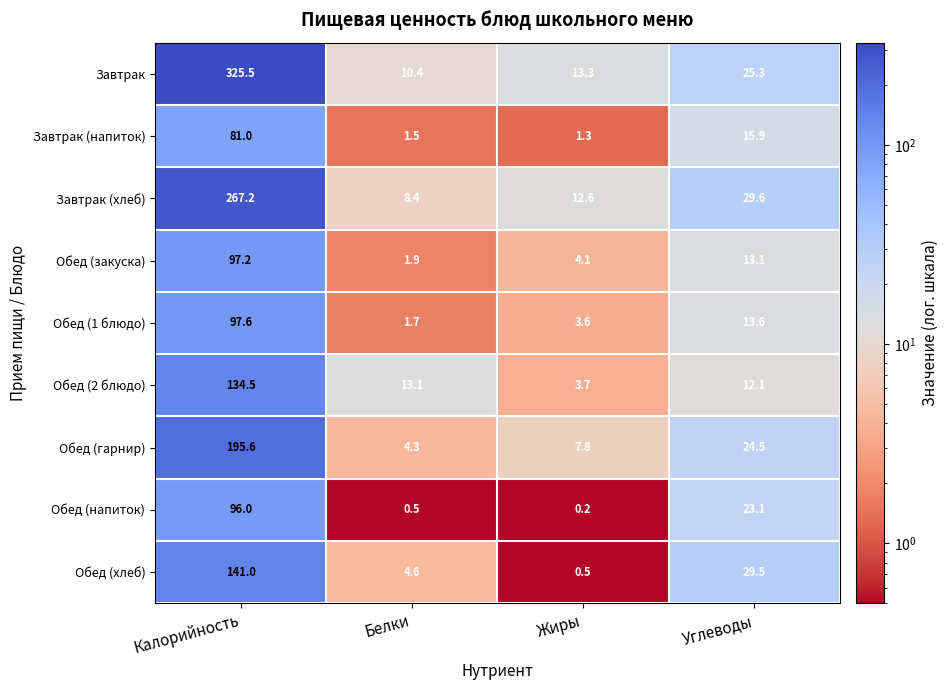

Count the number of categories in the chart.

4